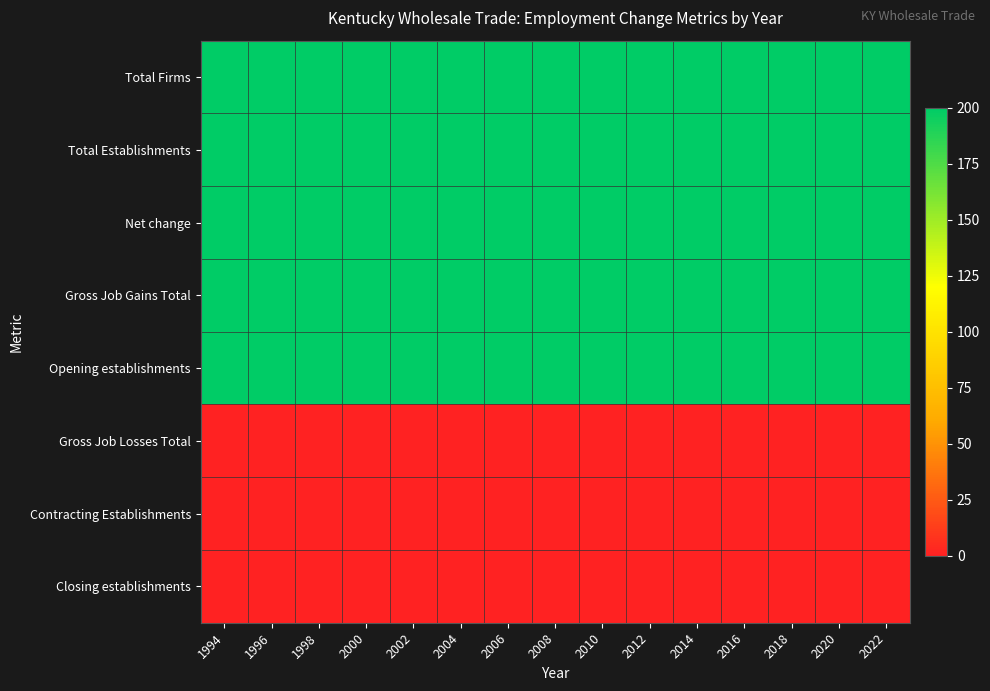

Rank the series by their maximum value, from lowest to highest.

Gross Job Losses Total, Contracting Establishments, Closing establishments, Total Firms, Total Establishments, Net change, Gross Job Gains Total, Opening establishments